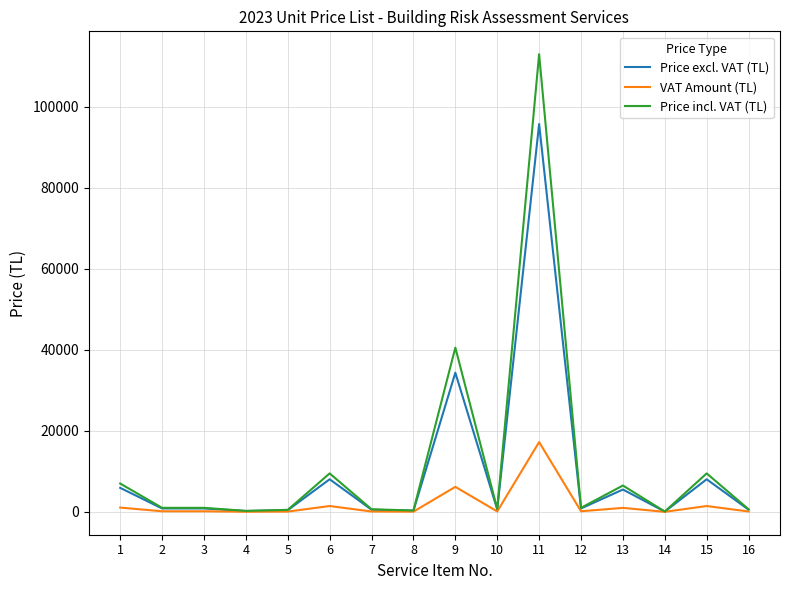

Is this an area chart (filled region under the line)?

No